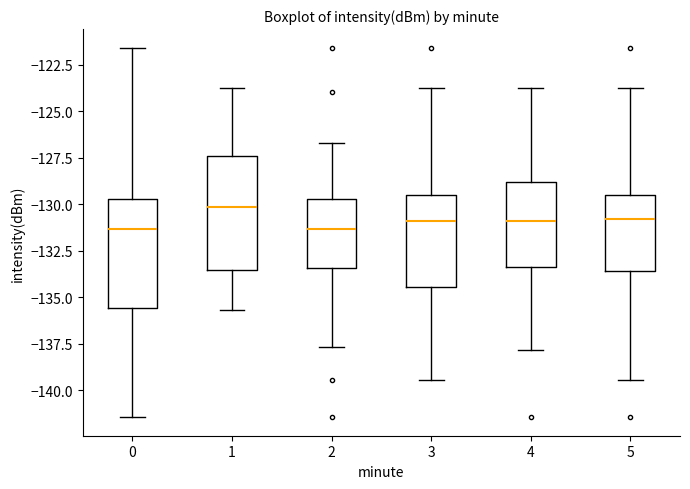

Reading left to right, transcribe this box plot: for each box, give where its median line is, the range the box spans, and where its two whiskers end, as read against the y-axis. The values are not printed on the chart, so give them approximately, as read against the axis.

0: median -131.5, box -135.5 to -129.5, whiskers -141.5 to -121.5
1: median -130.0, box -133.5 to -127.5, whiskers -135.5 to -124.0
2: median -131.5, box -133.5 to -129.5, whiskers -137.5 to -126.5
3: median -131.0, box -134.5 to -129.5, whiskers -139.5 to -124.0
4: median -131.0, box -133.5 to -129.0, whiskers -138.0 to -124.0
5: median -131.0, box -133.5 to -129.5, whiskers -139.5 to -124.0